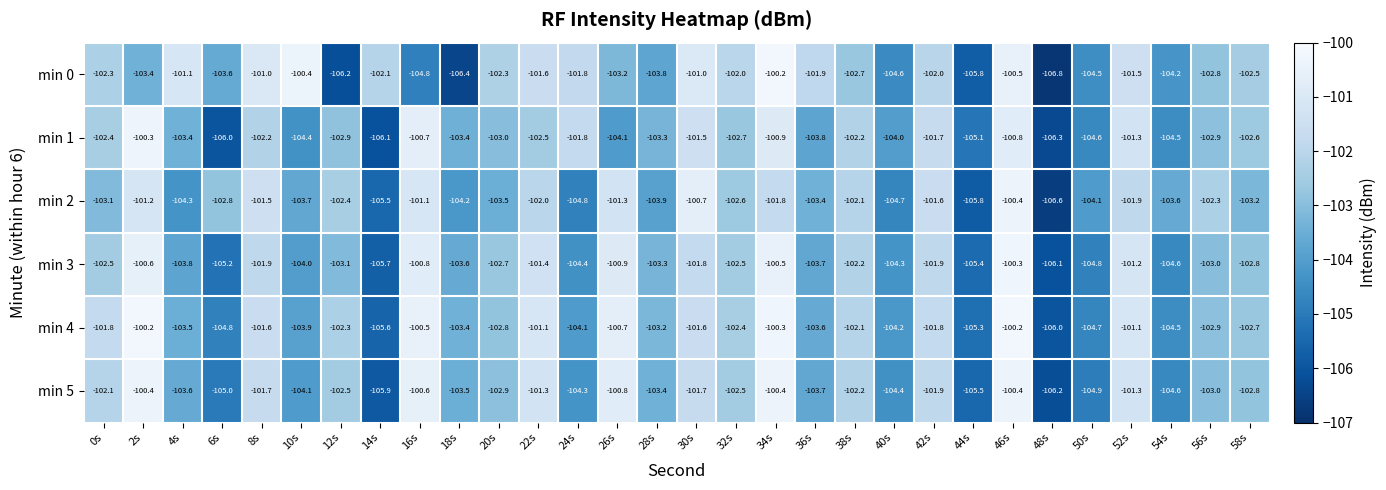

What is the smallest value displayed?

-106.8